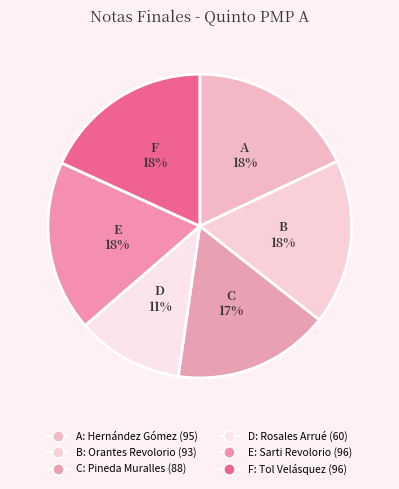

Count the number of slices in the pie.

6